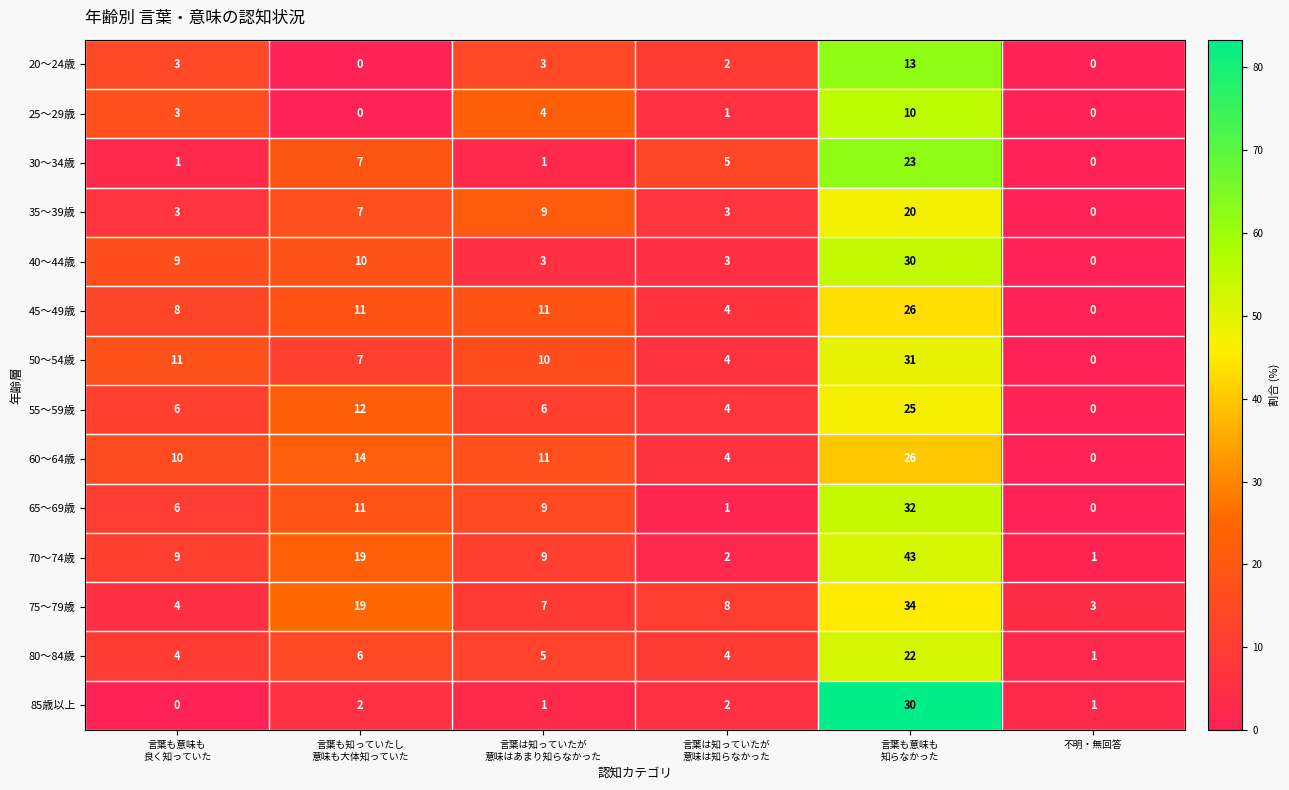

What is the difference between the second highest and minimum values in the 70～74歳 series?

18